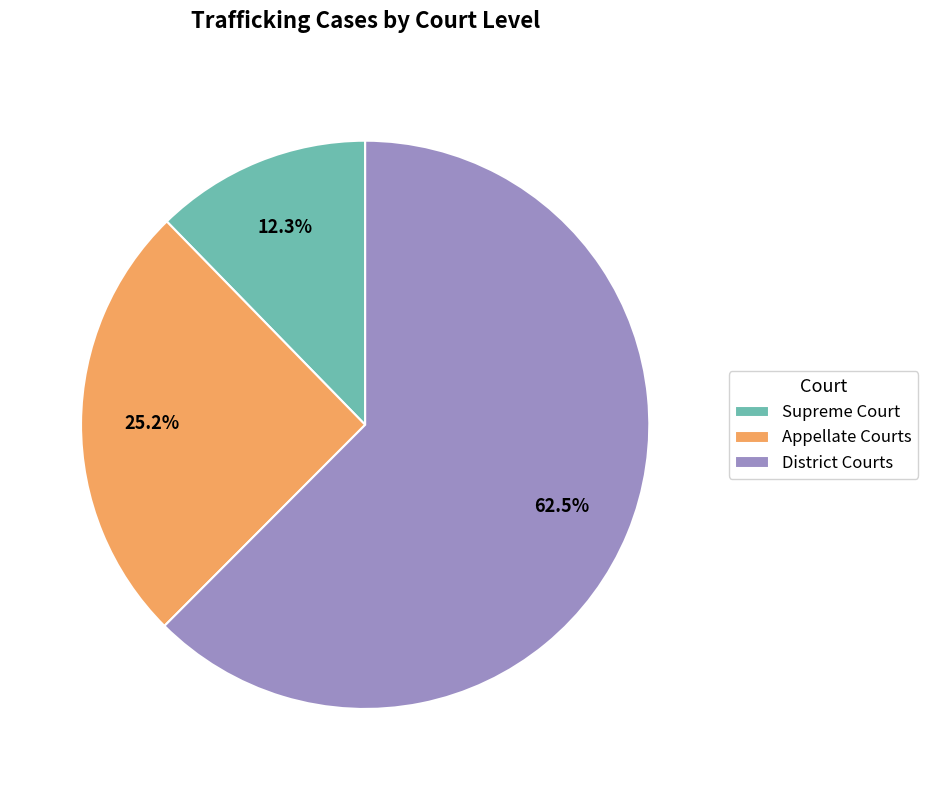

Which slice is the smallest?

Supreme Court